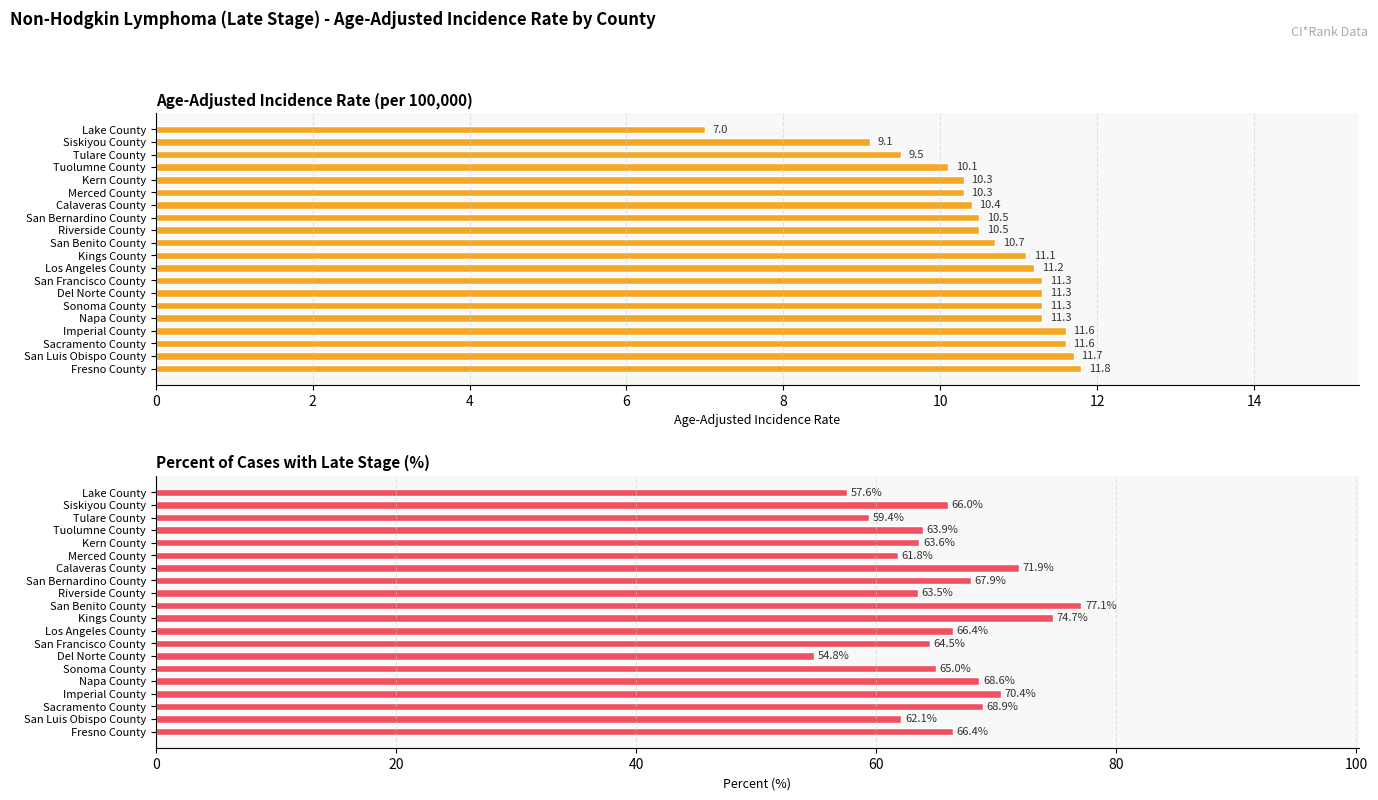

How many values in the Age-Adjusted Incidence Rate series are below 11?

10